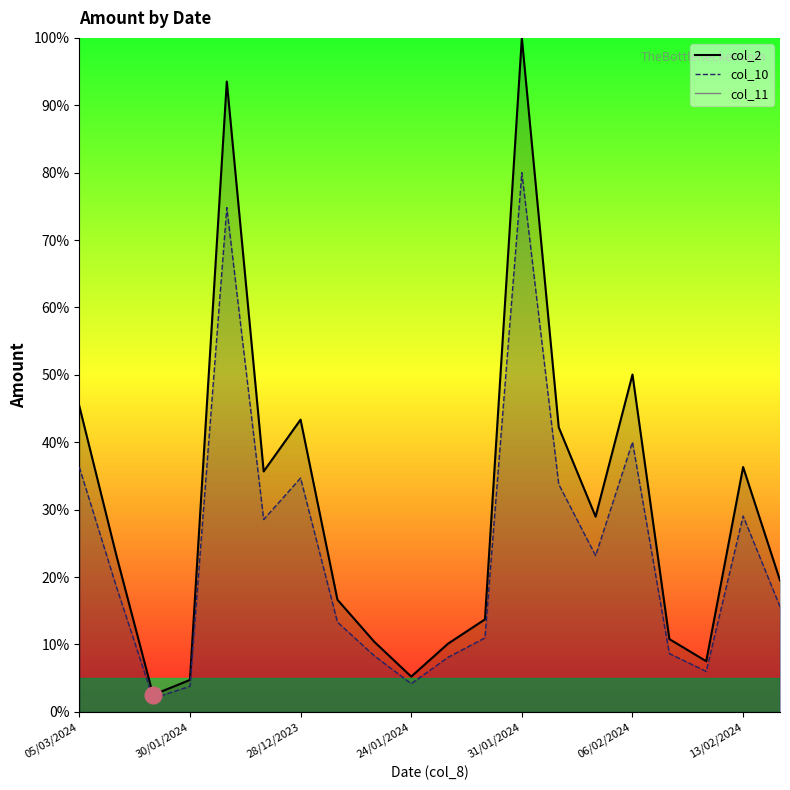

Where is the first local minimum for col_2?

14/03/2024